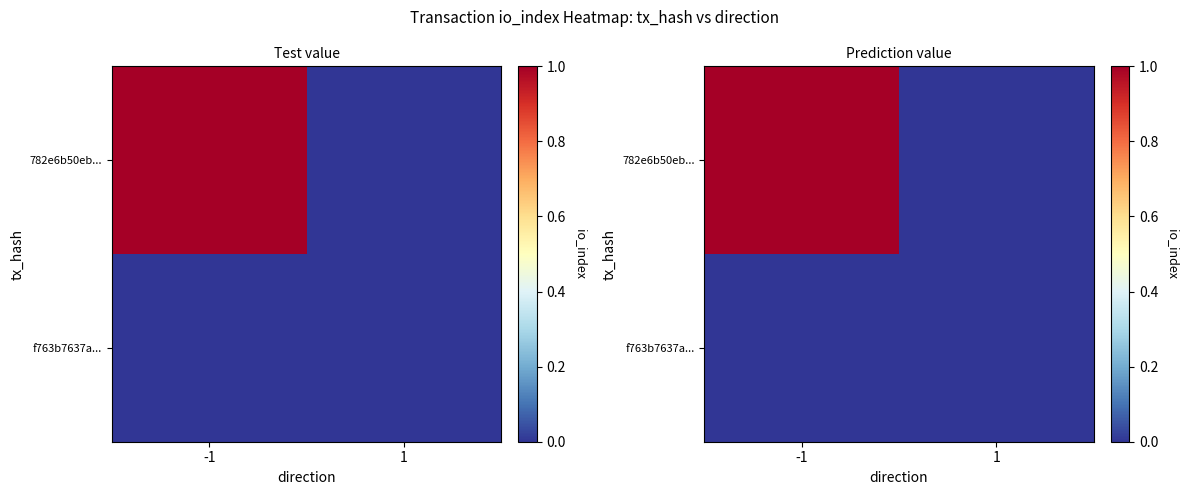

At which label does f763b7637a... reach its peak?

-1